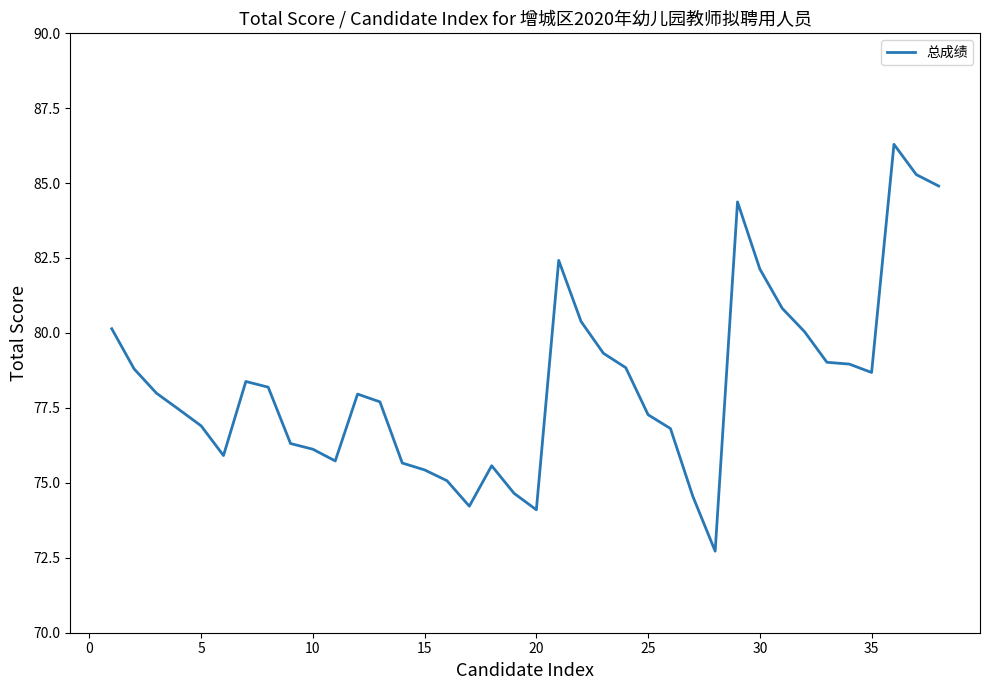

What is the smallest value displayed?

72.7